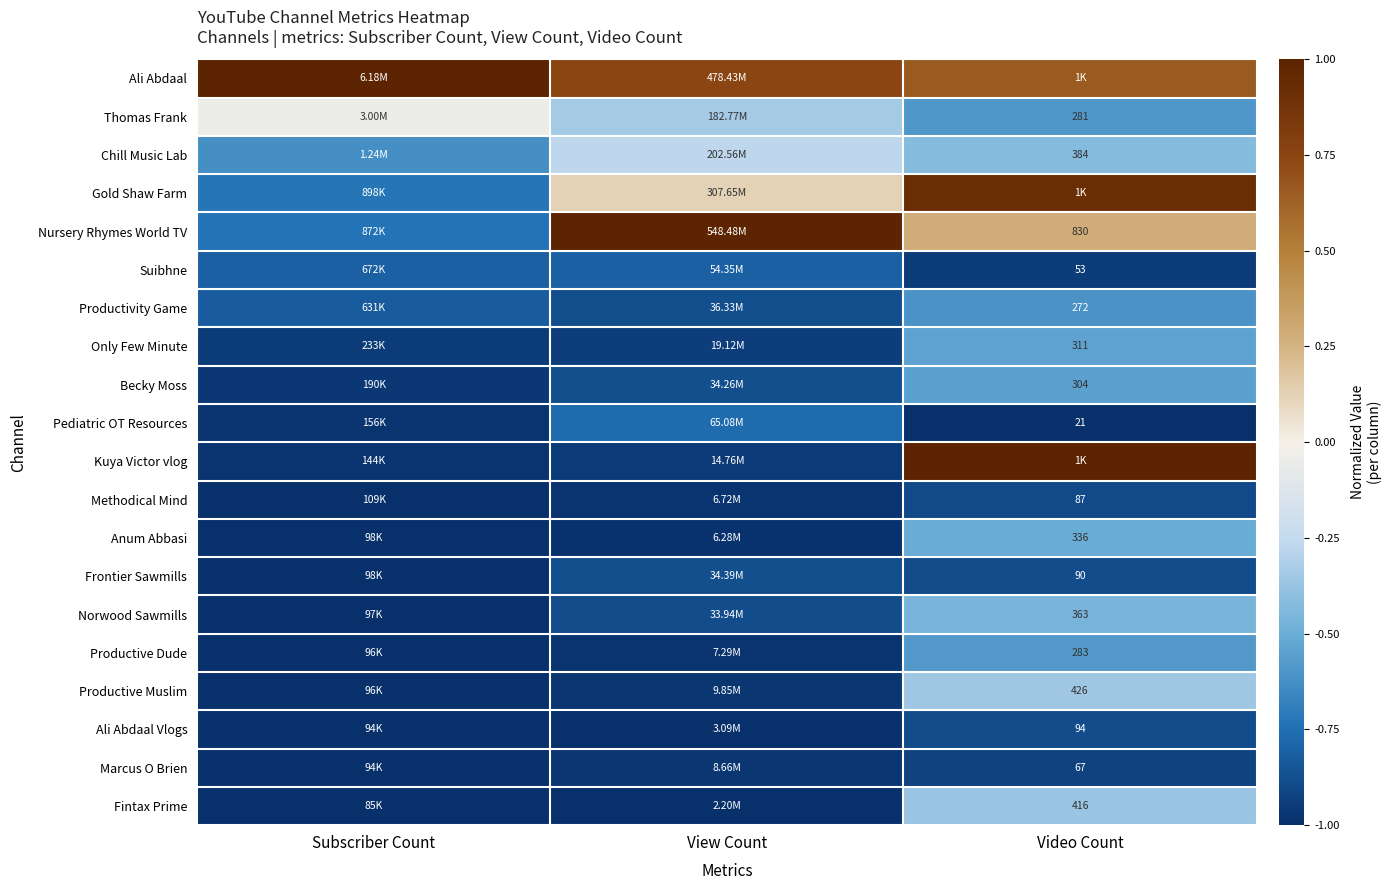

The value of Chill Music Lab at Subscriber Count is -0.3. True or false?

False